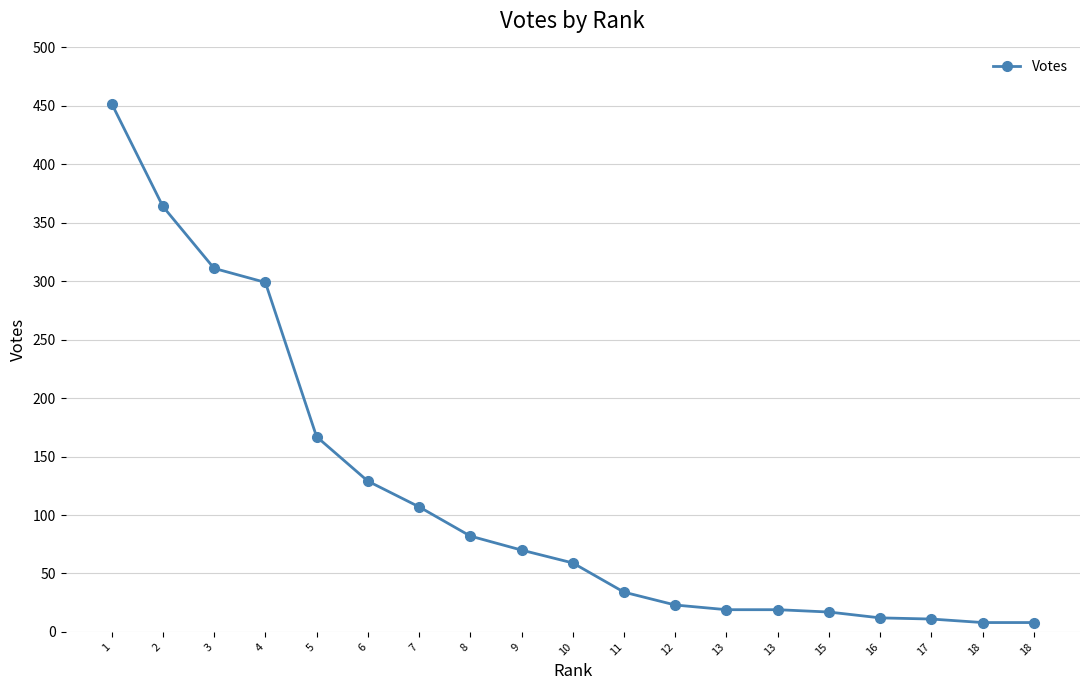

Approximately how many times larger is the value at 5 compared to 1?

0.4